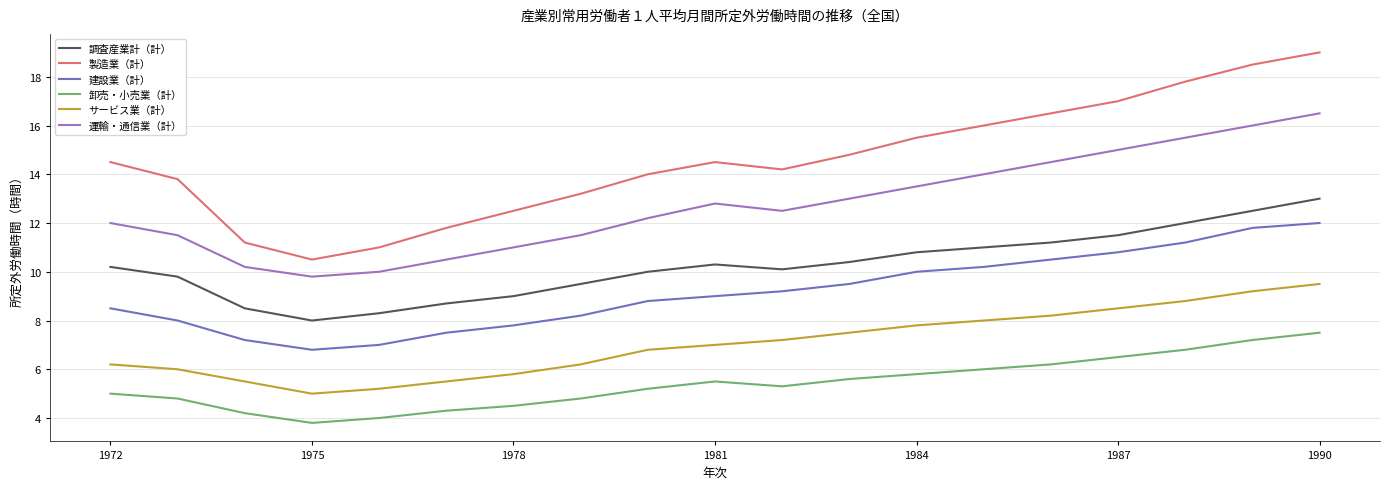

Reading right to left, extract all data points from this chart.

調査産業計（計）: 13.0	12.5	12.0	11.5	11.2	11.0	10.8	10.4	10.1	10.3	10.0	9.5	9.0	8.7	8.3	8.0	8.5	9.8	10.2
製造業（計）: 19.0	18.5	17.8	17.0	16.5	16.0	15.5	14.8	14.2	14.5	14.0	13.2	12.5	11.8	11.0	10.5	11.2	13.8	14.5
建設業（計）: 12.0	11.8	11.2	10.8	10.5	10.2	10.0	9.5	9.2	9.0	8.8	8.2	7.8	7.5	7.0	6.8	7.2	8.0	8.5
卸売・小売業（計）: 7.5	7.2	6.8	6.5	6.2	6.0	5.8	5.6	5.3	5.5	5.2	4.8	4.5	4.3	4.0	3.8	4.2	4.8	5.0
サービス業（計）: 9.5	9.2	8.8	8.5	8.2	8.0	7.8	7.5	7.2	7.0	6.8	6.2	5.8	5.5	5.2	5.0	5.5	6.0	6.2
運輸・通信業（計）: 16.5	16.0	15.5	15.0	14.5	14.0	13.5	13.0	12.5	12.8	12.2	11.5	11.0	10.5	10.0	9.8	10.2	11.5	12.0